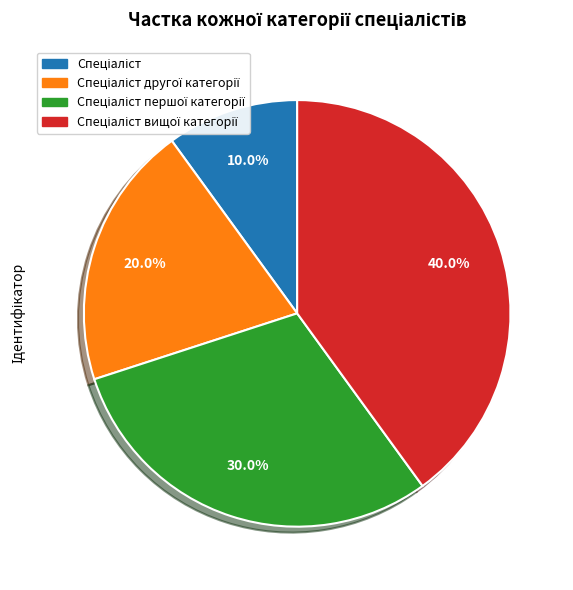

How many slices are in this pie chart?

4